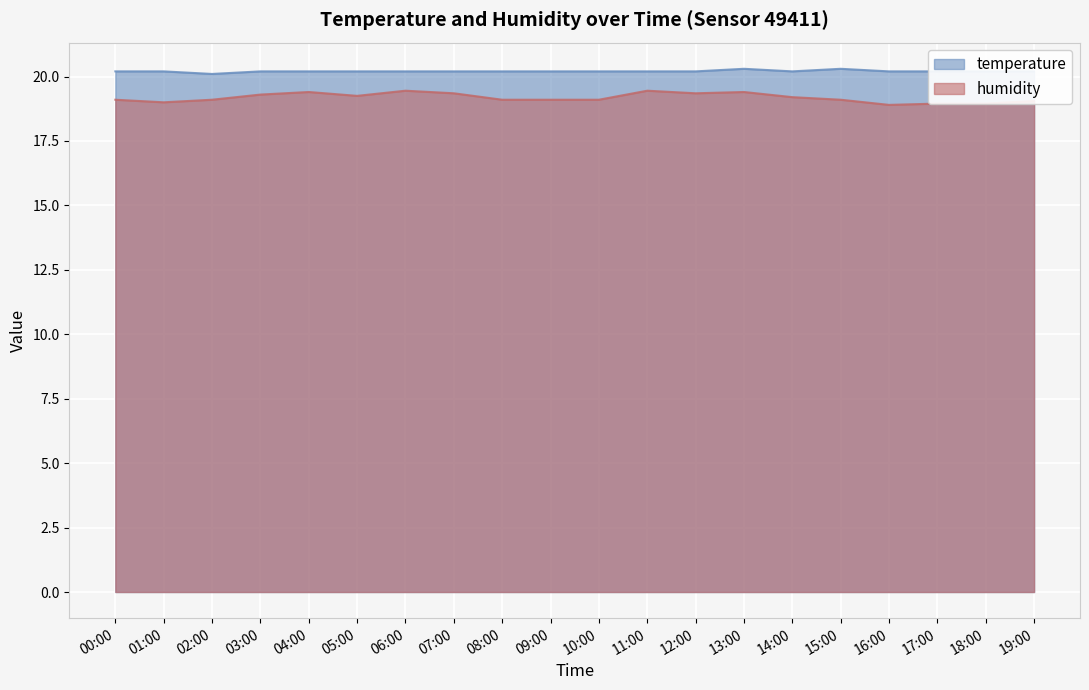

What is the highest value of the temperature series?

20.3